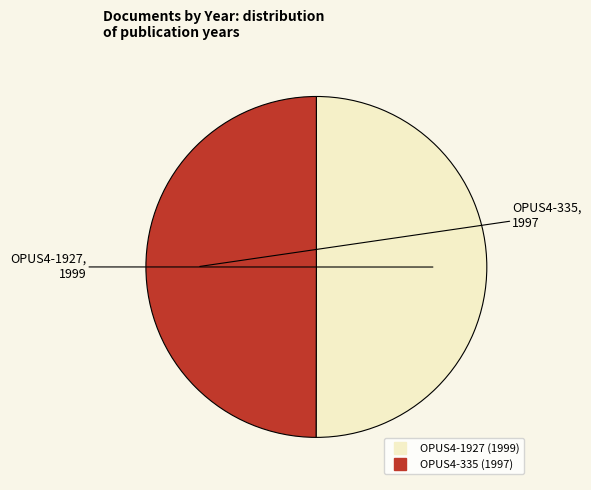

Is it true that OPUS4-1927 is 50% of the pie?

True